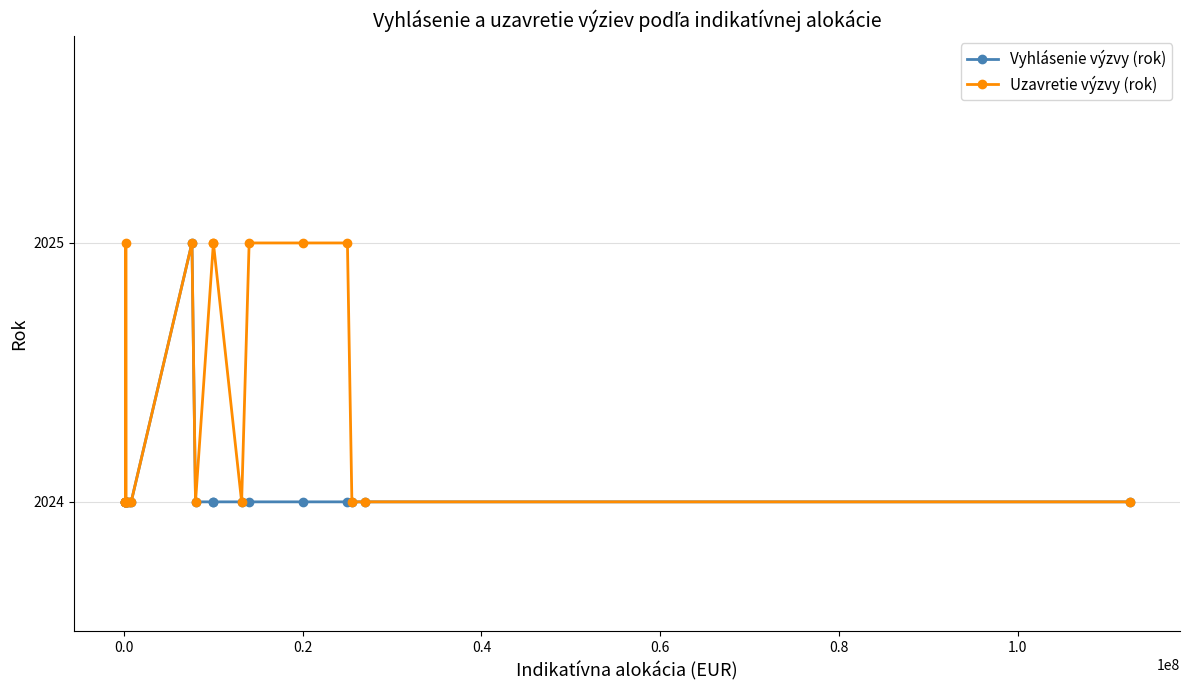

Count the Uzavretie výzvy (rok) values in the range 2024 to 2025.

20